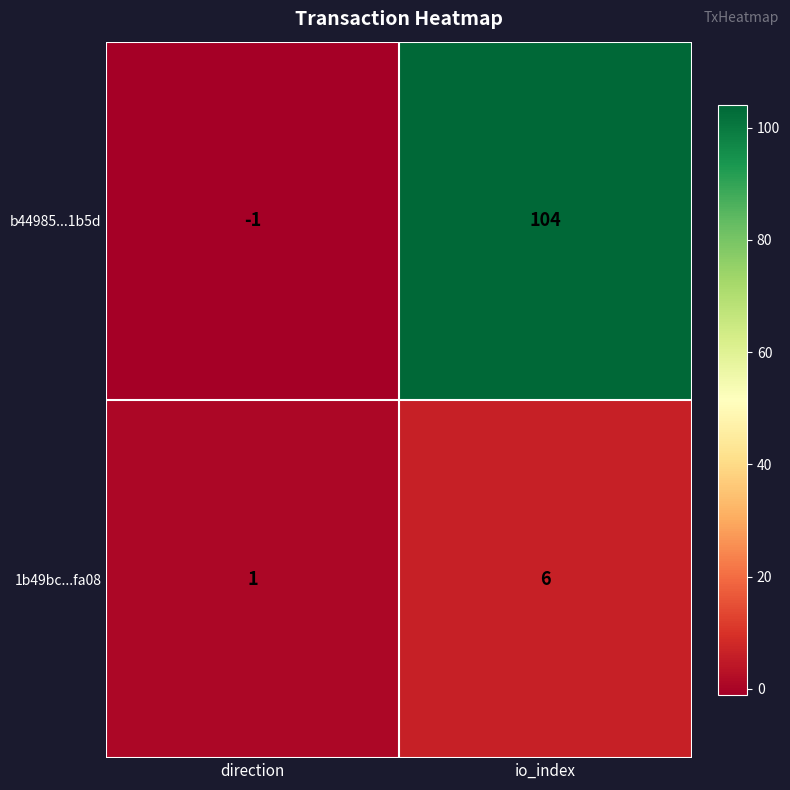

What is the difference between the b44985...1b5d values at io_index and direction?

105